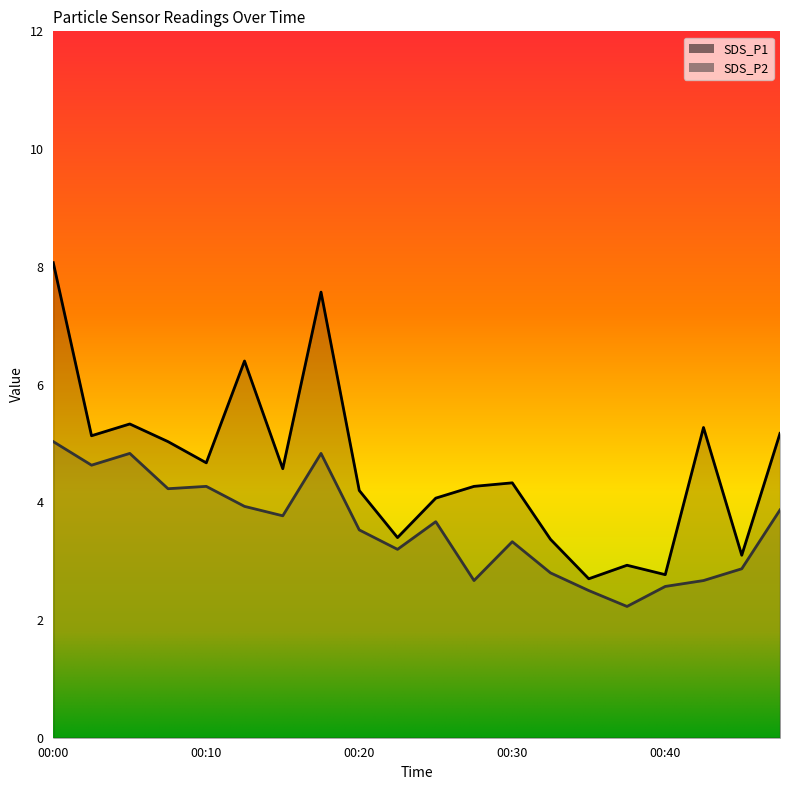

How many distinct data groups are displayed?

2